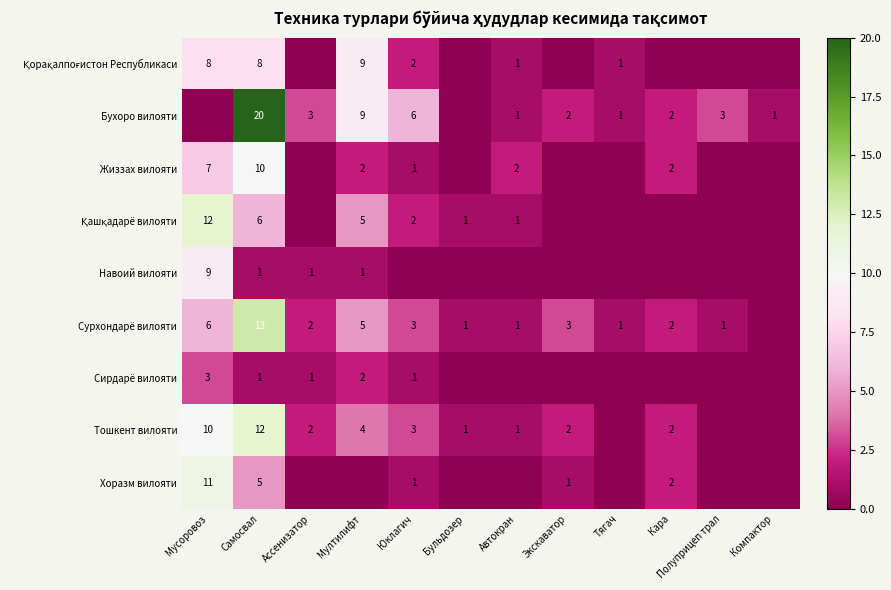

Is it true that Тошкент вилояти equals 1 at Экскаватор?

False